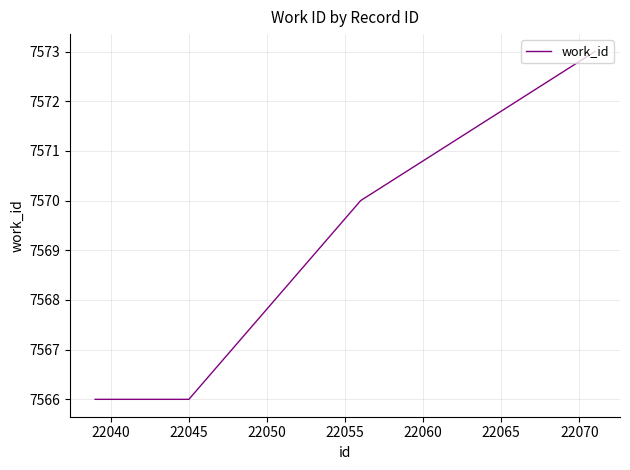

What is the average value?

7568